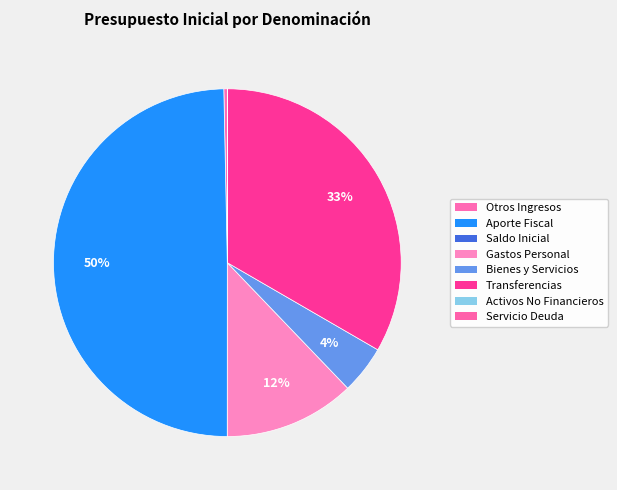

Which category has the biggest portion of the pie?

APORTE FISCAL